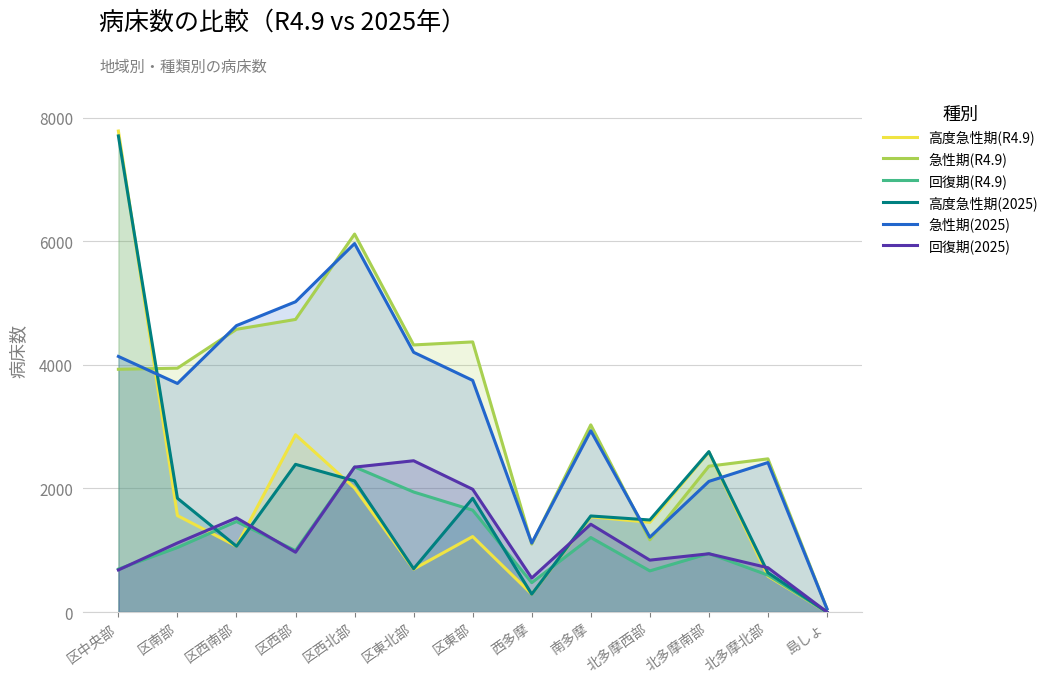

What are all the series names shown in the legend?

高度急性期(R4.9), 急性期(R4.9), 回復期(R4.9), 高度急性期(2025), 急性期(2025), 回復期(2025)